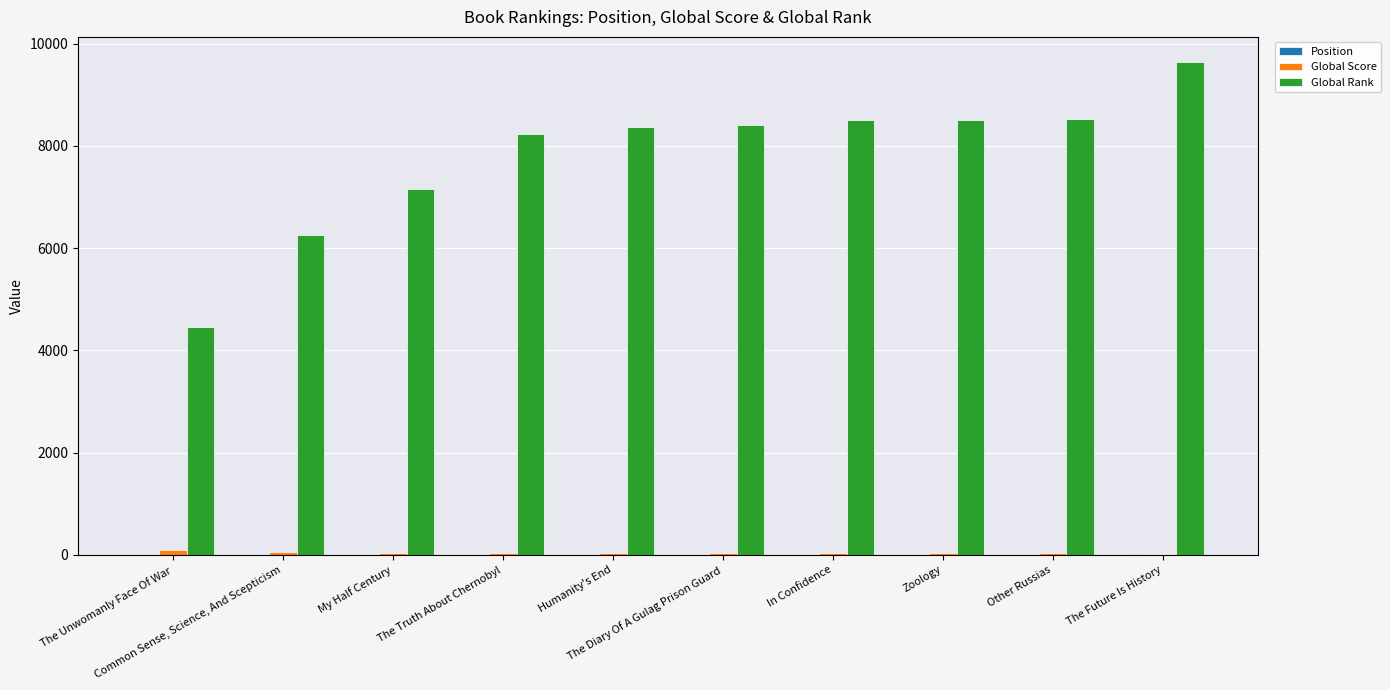

Which series has the largest total across all categories?

Global Rank